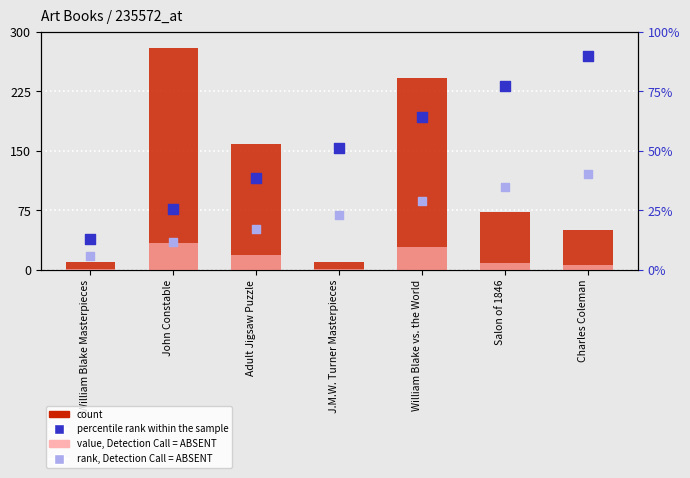

Which series reaches the minimum Y coordinate?

value, Detection Call = ABSENT